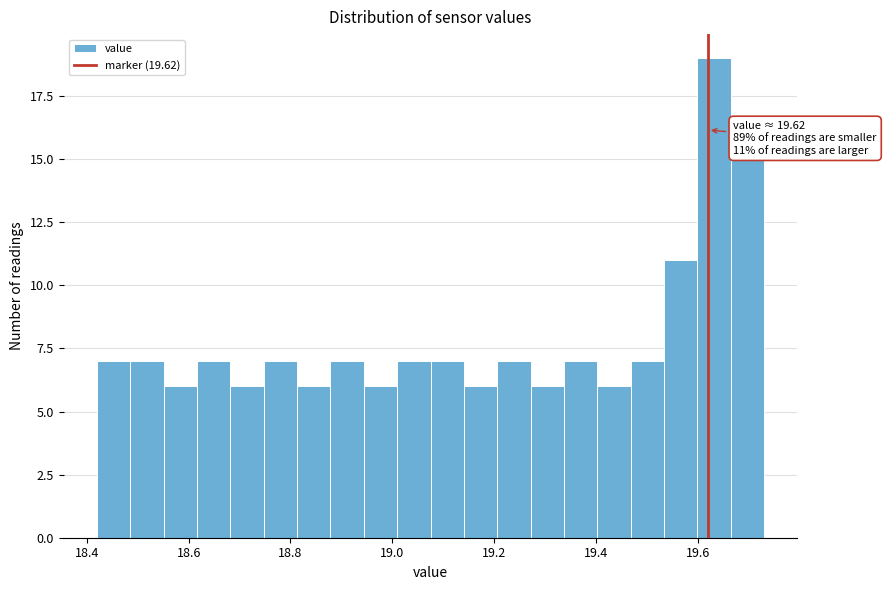

Around what value on the x-axis is the tallest bar? Give the approximate position of its centre, as read against the axis.

19.64